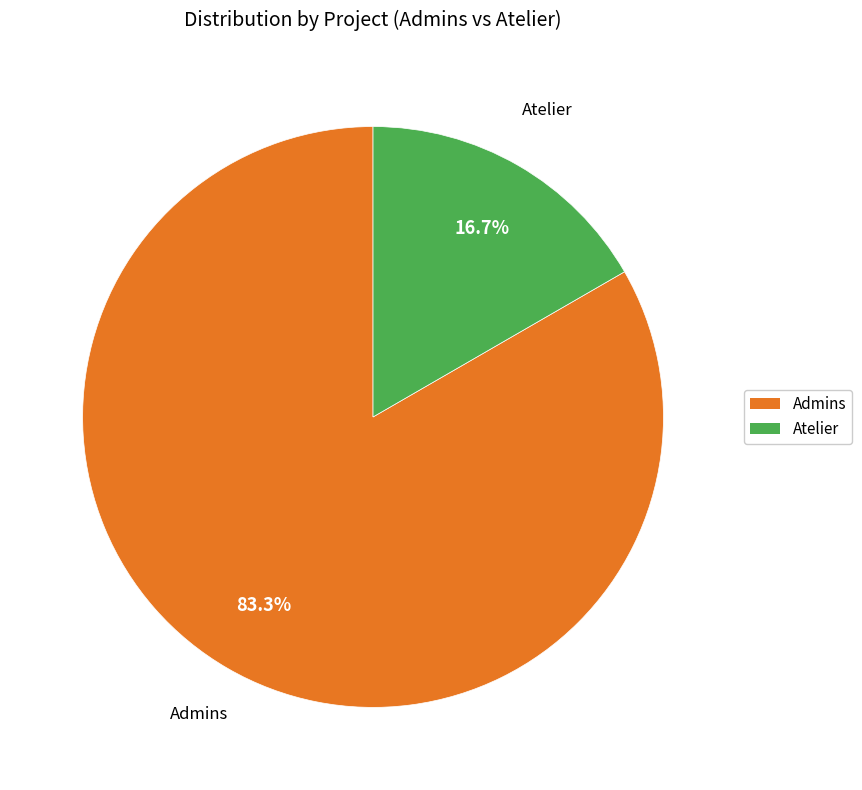

What percentage is the Admins slice, to the nearest percent?

83%